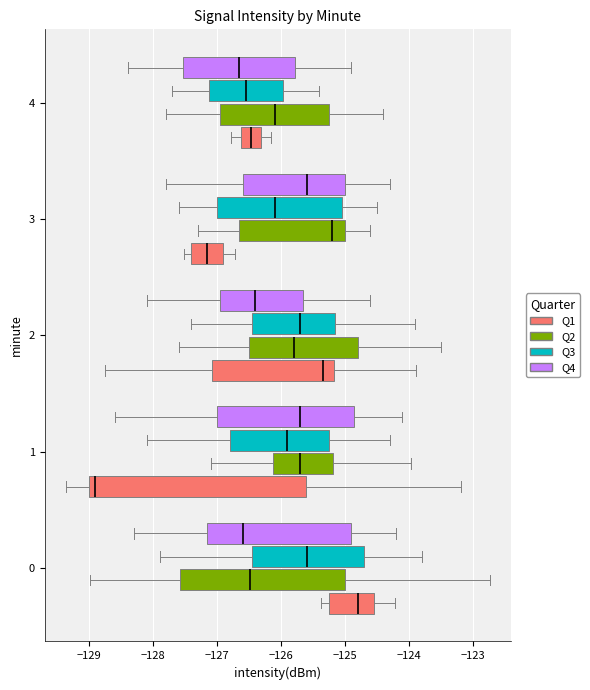

Which box's median line is the furthest to the right?

0 (Q1)